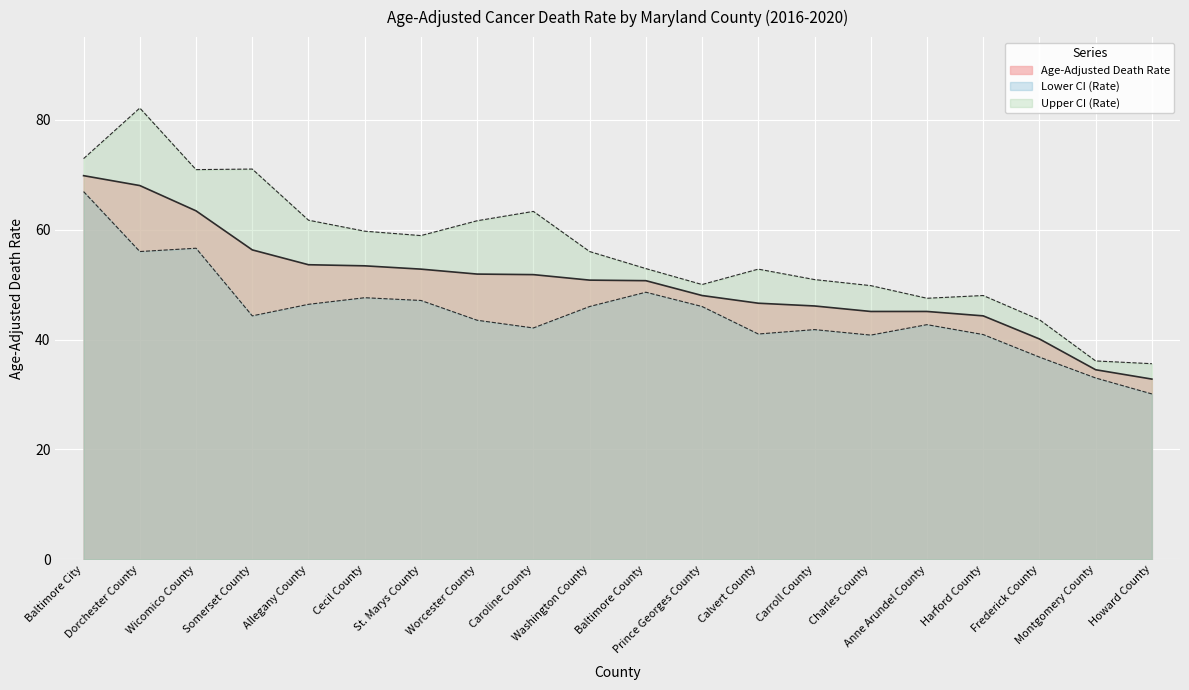

True or false: Upper CI (Rate) and Lower CI (Rate) intersect in this chart.

False